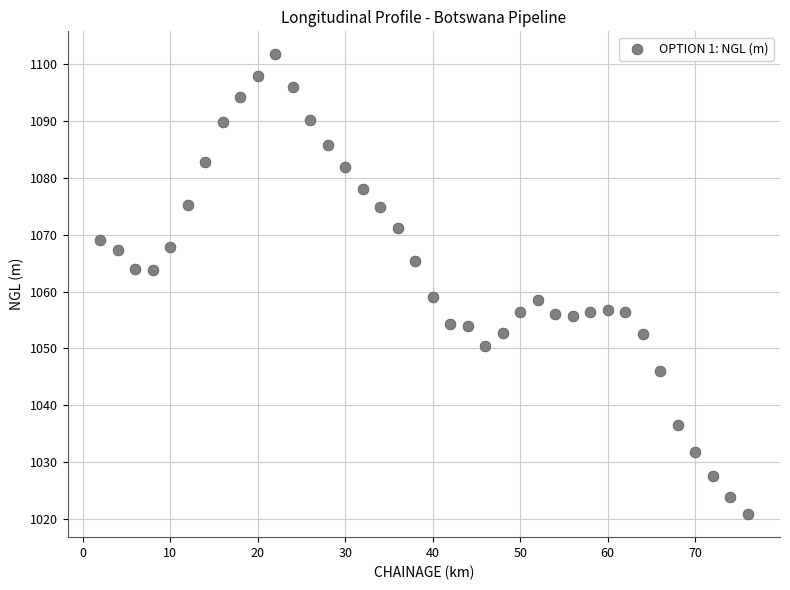

What is the range of X values (max minus min)?

74.0